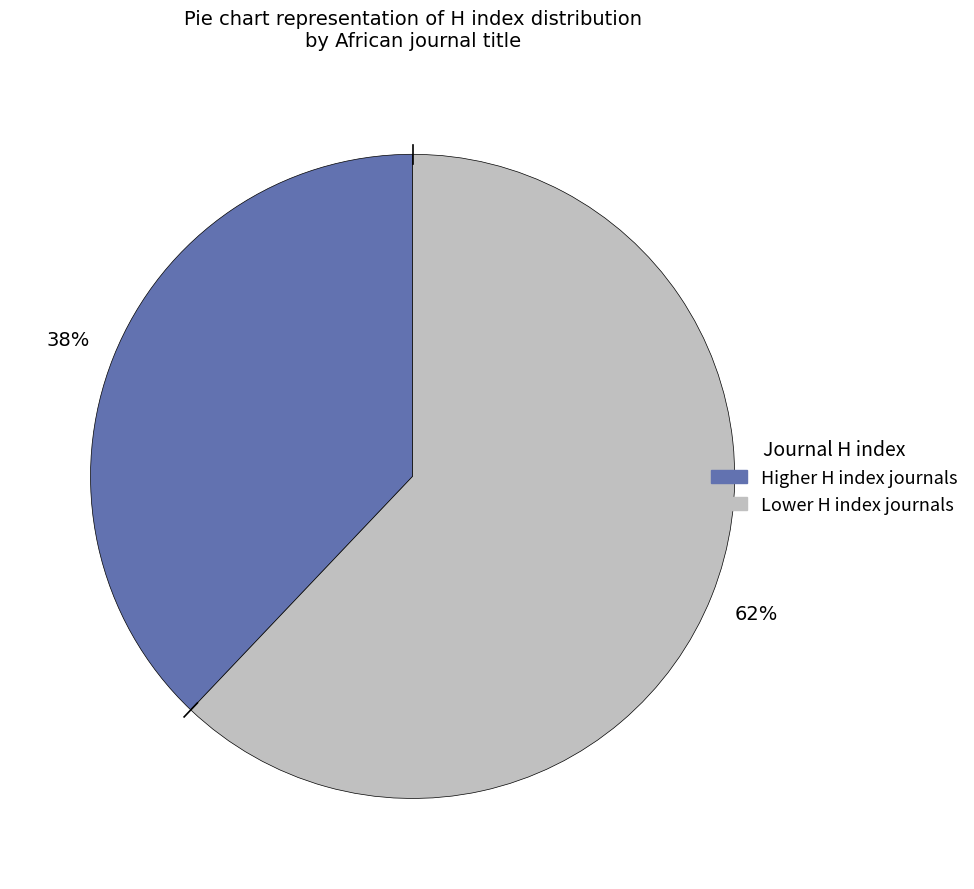

Is there any slice that represents more than half of the pie?

Yes